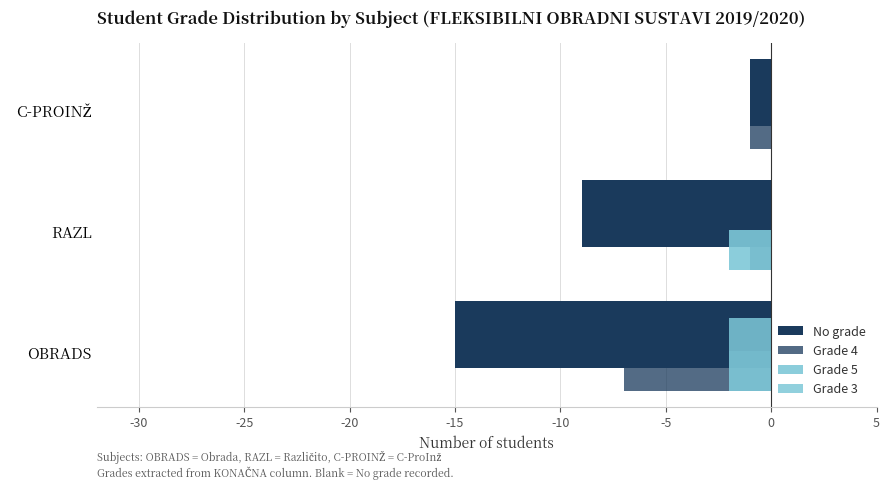

Count the number of categories in the chart.

3